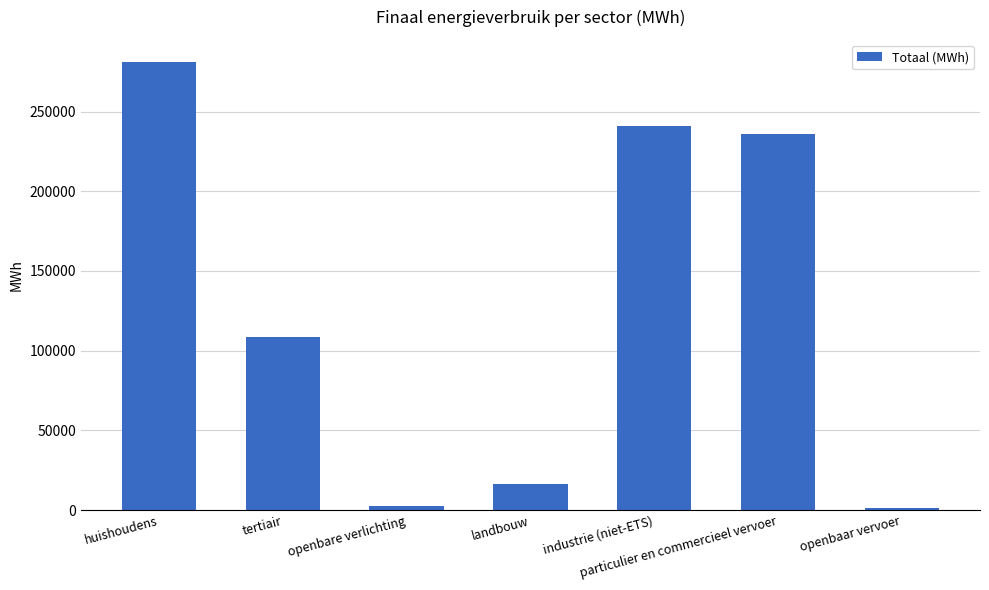

What is the label of the 4th bar from the right?

landbouw